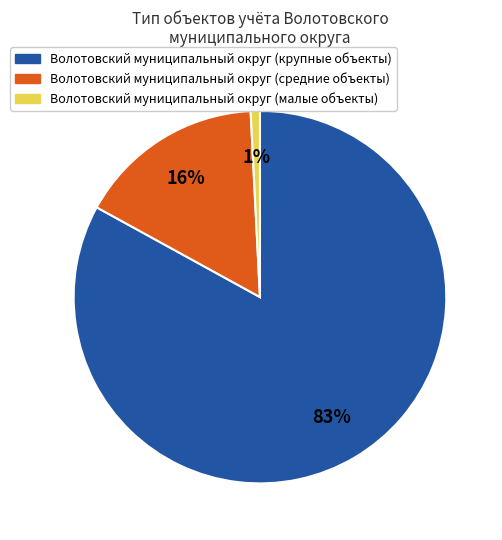

Which has a higher value, Волотовский муниципальный округ (крупные объекты) or Волотовский муниципальный округ (малые объекты)?

Волотовский муниципальный округ (крупные объекты)